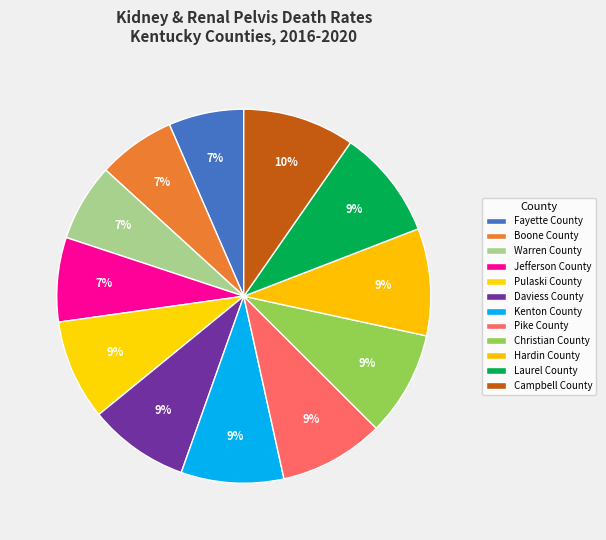

To the nearest percent, what percentage of the pie is Kenton County?

9%